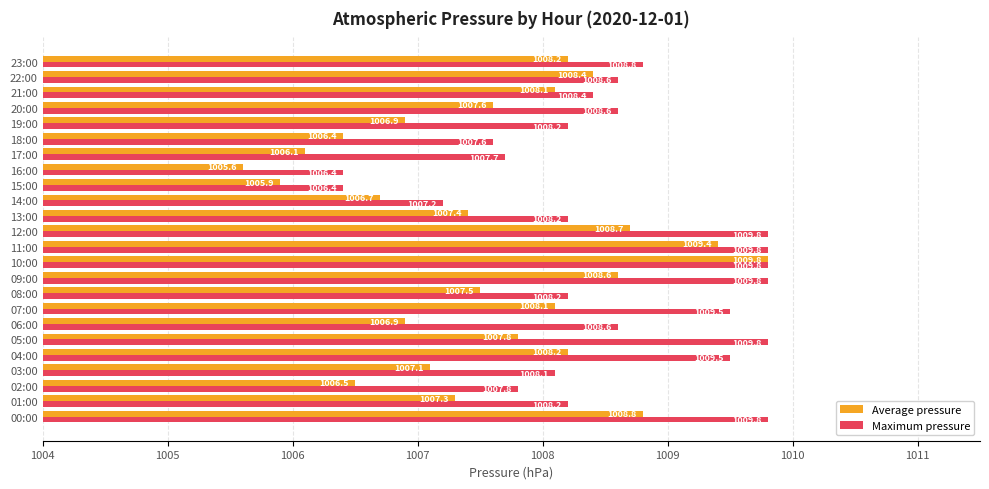

At how many categories does at least one series exceed 1009?

8